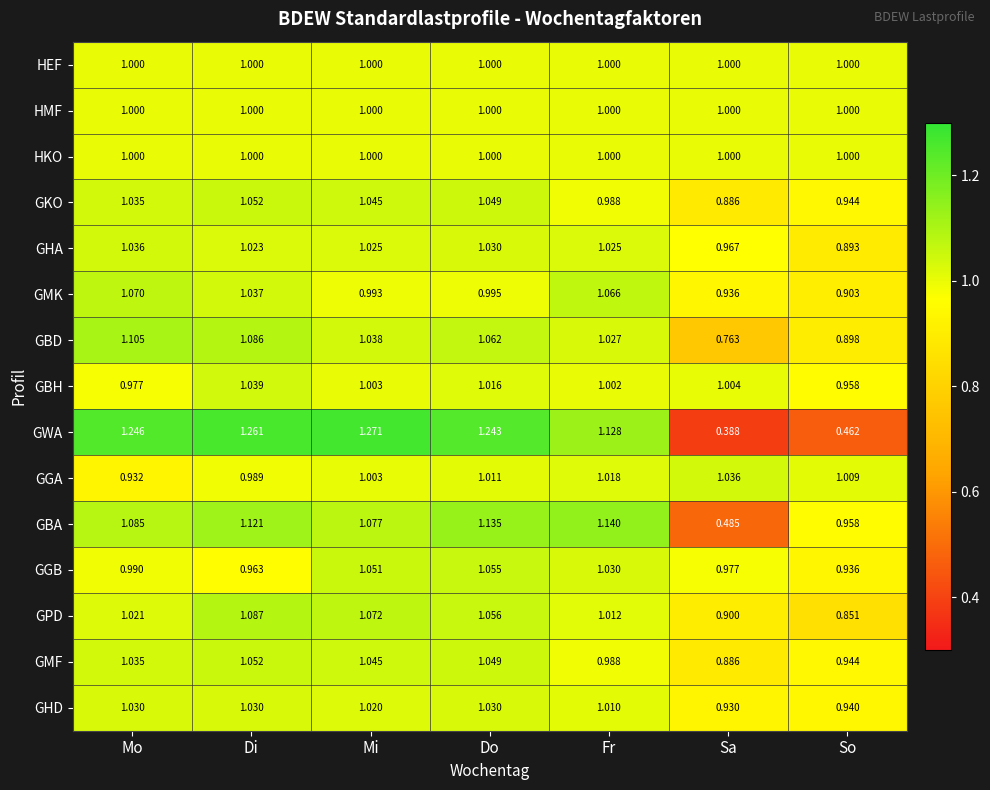

Which label corresponds to the smallest value in the chart?

Sa